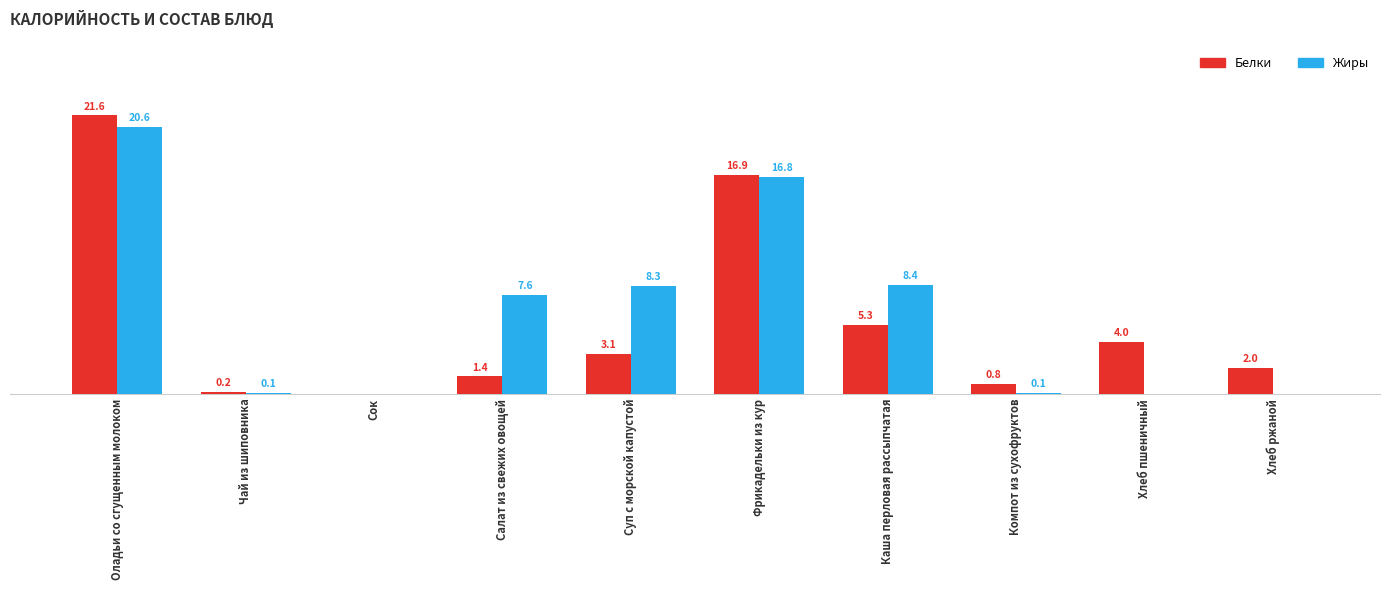

At which label does Жиры first exceed 7?

Оладьи со сгущенным молоком